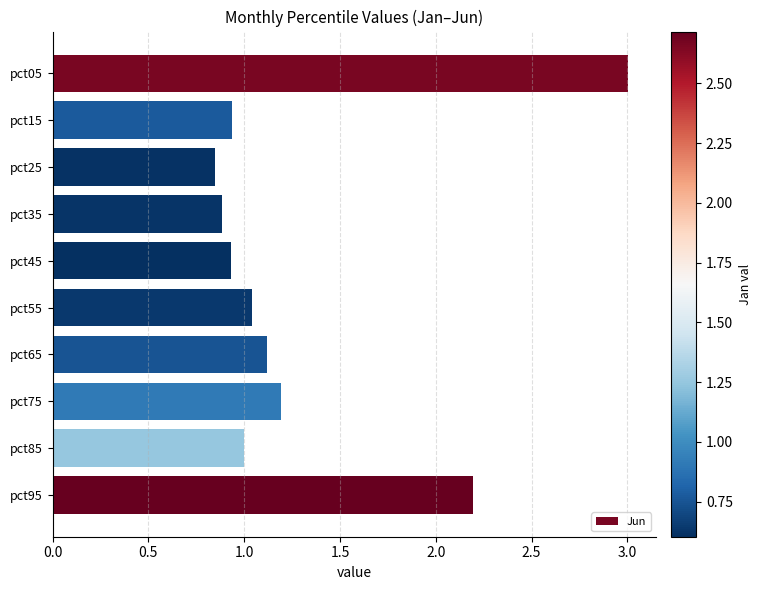

Does the chart contain stacked bars?

No